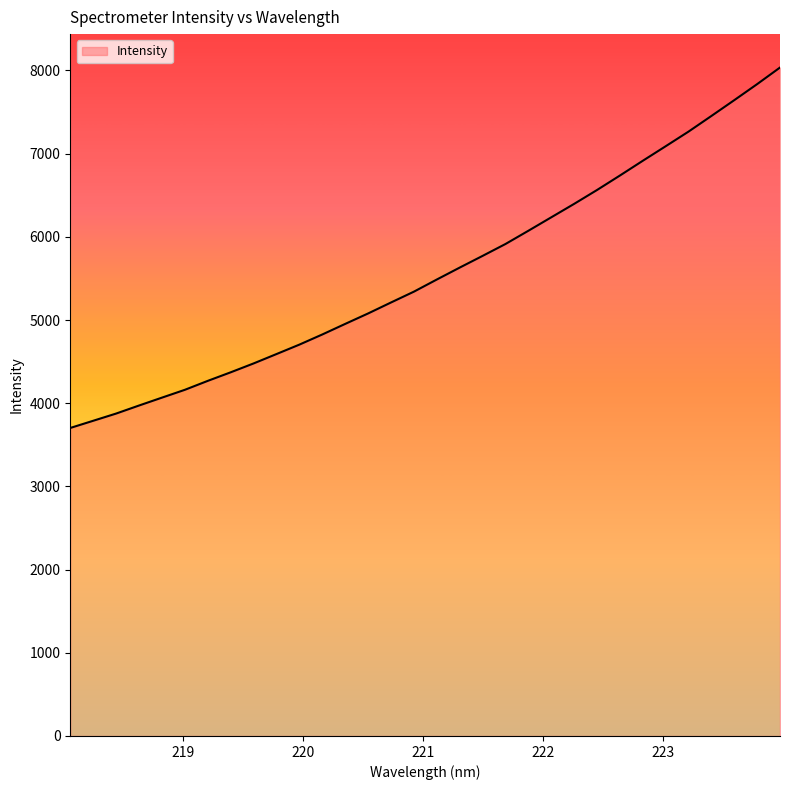

What is the difference between the maximum and minimum values?

4332.5